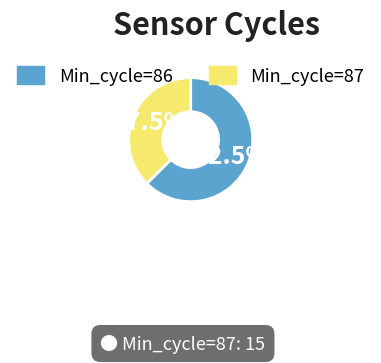

Rank the categories by value from lowest to highest.

Min_cycle=87, Min_cycle=86